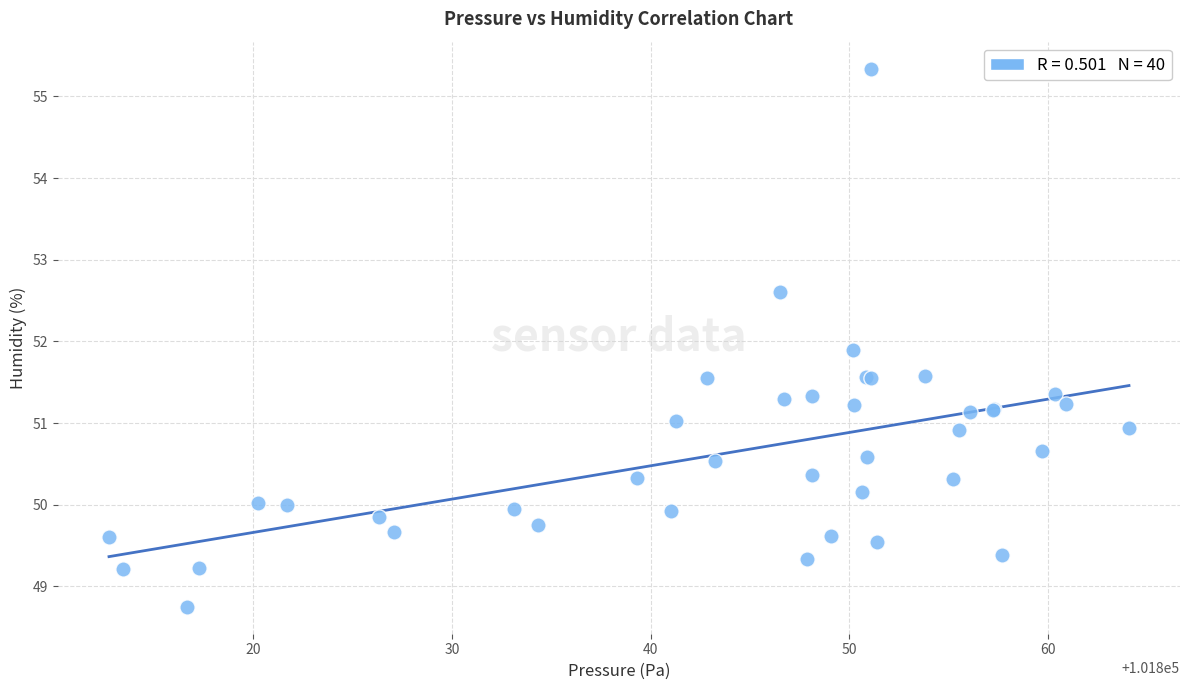

What Y value in the scatter plot is closest to 52?

51.9